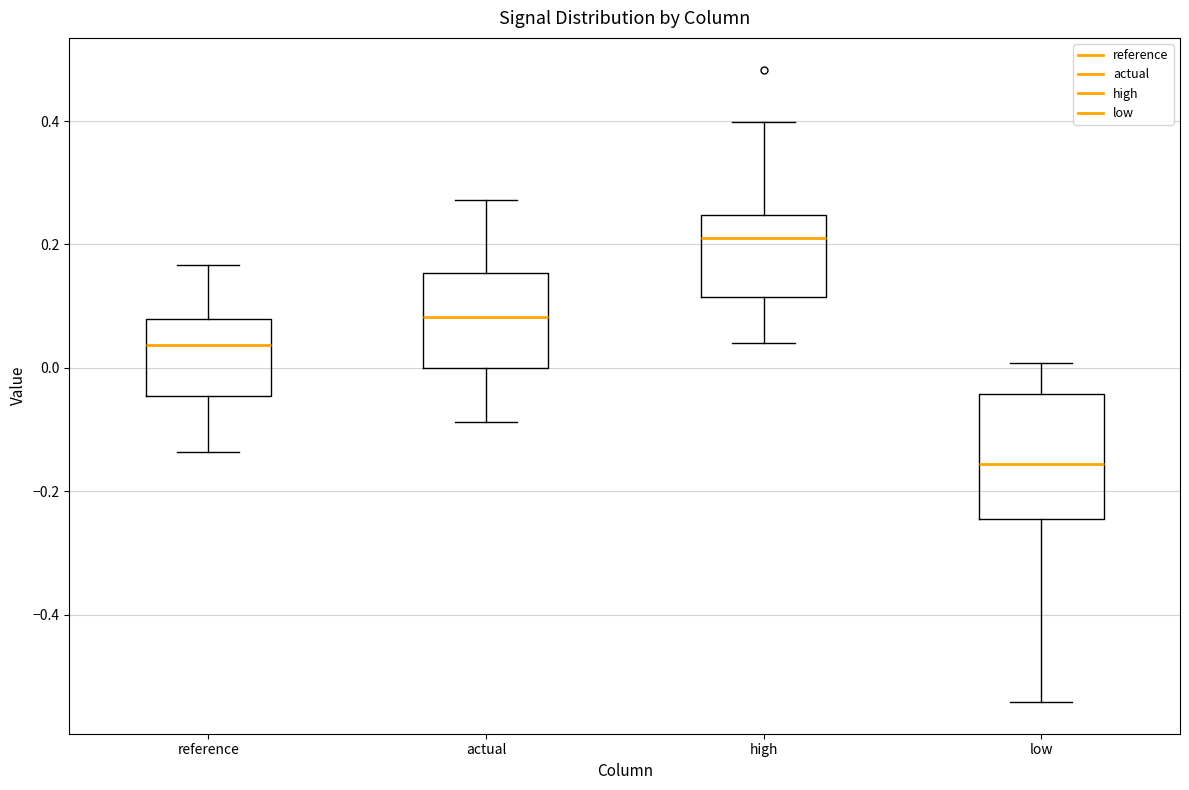

Which box has the highest median line?

high